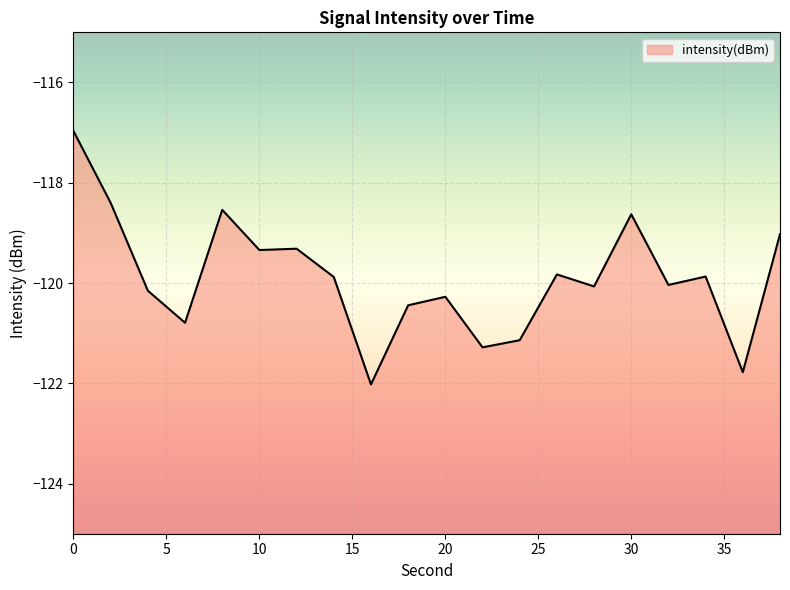

Reading right to left, what are all the values shown in this chart?

38=-119.0	36=-121.8	34=-119.9	32=-120.0	30=-118.6	28=-120.1	26=-119.8	24=-121.1	22=-121.3	20=-120.3	18=-120.4	16=-122.0	14=-119.9	12=-119.3	10=-119.3	8=-118.5	6=-120.8	4=-120.2	2=-118.4	0=-117.0